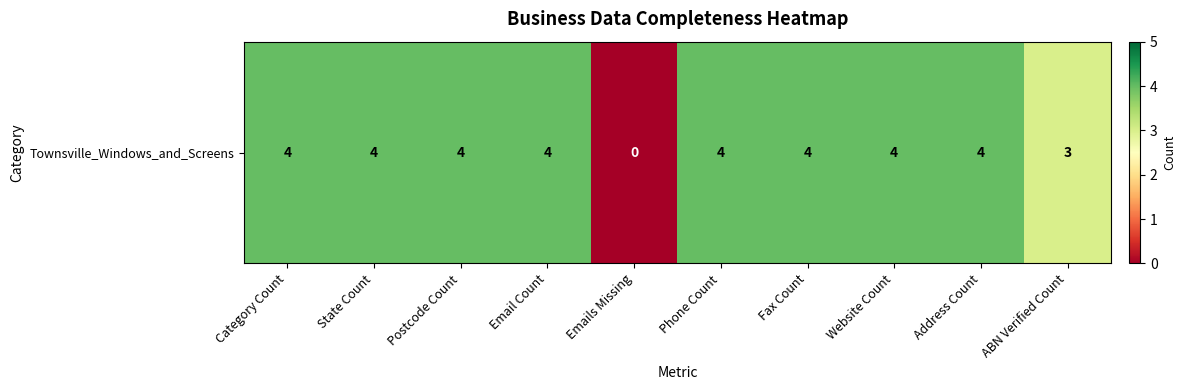

List the labels in order of value, largest first.

Category Count, State Count, Postcode Count, Email Count, Phone Count, Fax Count, Website Count, Address Count, ABN Verified Count, Emails Missing